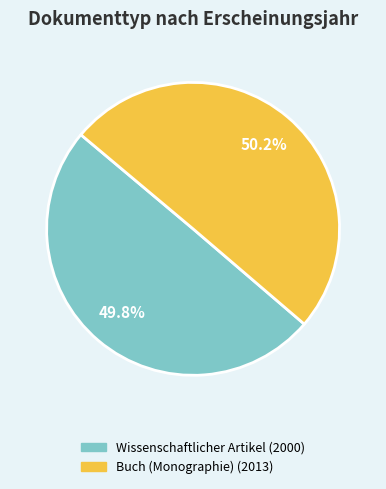

True or false: Wissenschaftlicher Artikel (2000) accounts for 43% of the total.

False